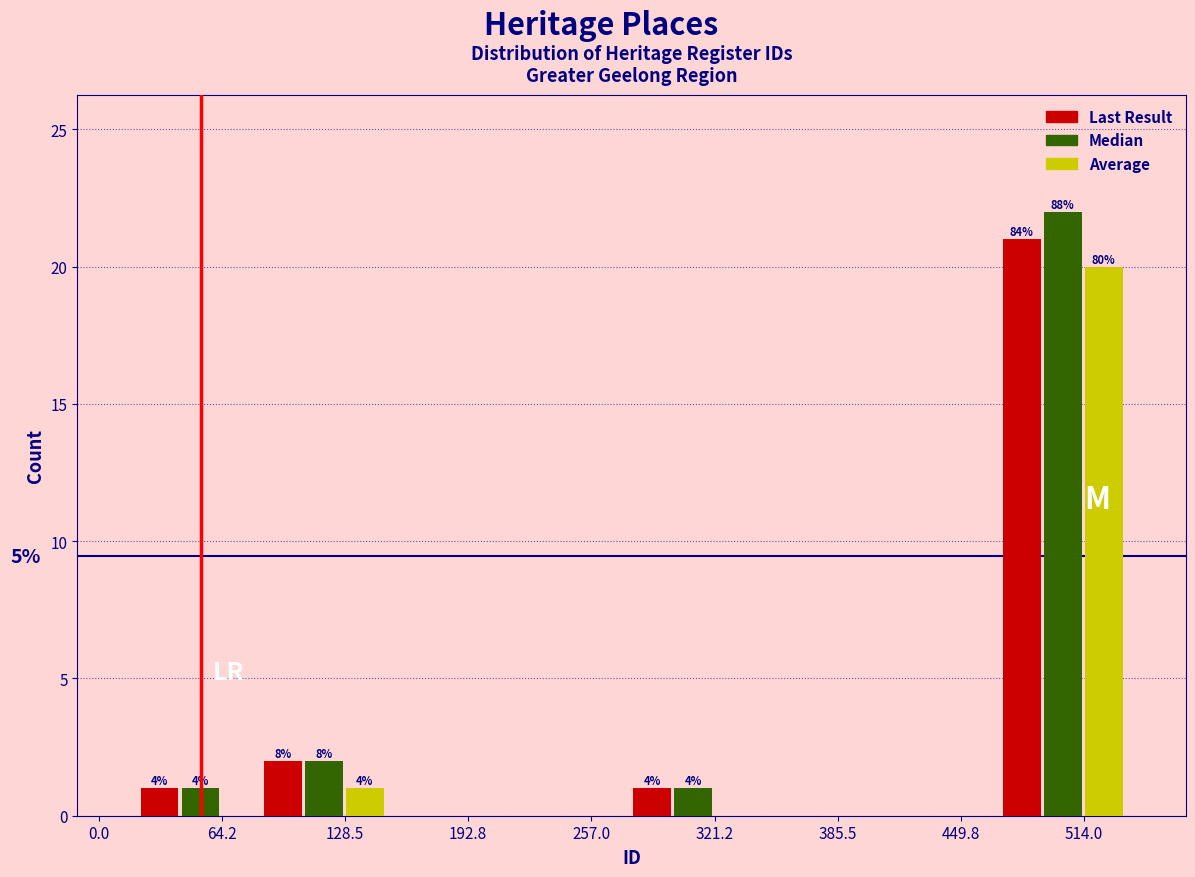

In the Last Result series, which range on the x-axis has the tallest bar?

470 to 540